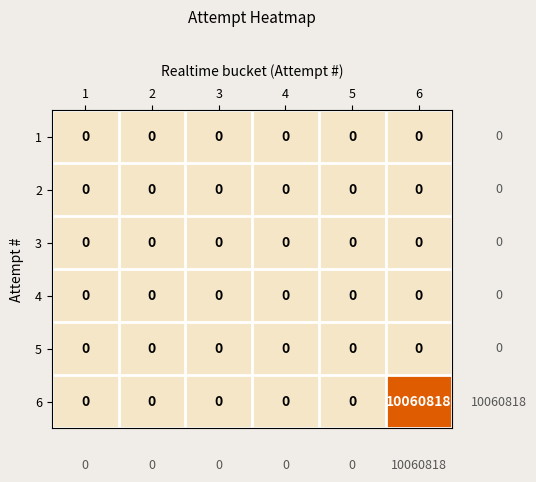

At which category is the sum across all series the highest?

6